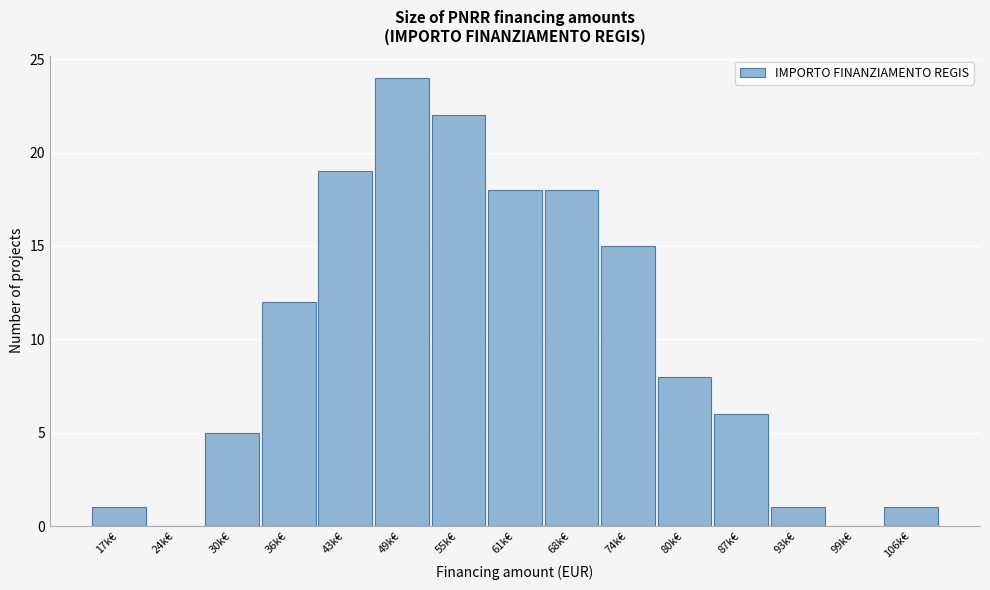

Reading left to right, what are all the values shown in this chart?

17k€=1	24k€=0	30k€=5	36k€=12	43k€=19	49k€=24	55k€=22	61k€=18	68k€=18	74k€=15	80k€=8	87k€=6	93k€=1	99k€=0	106k€=1